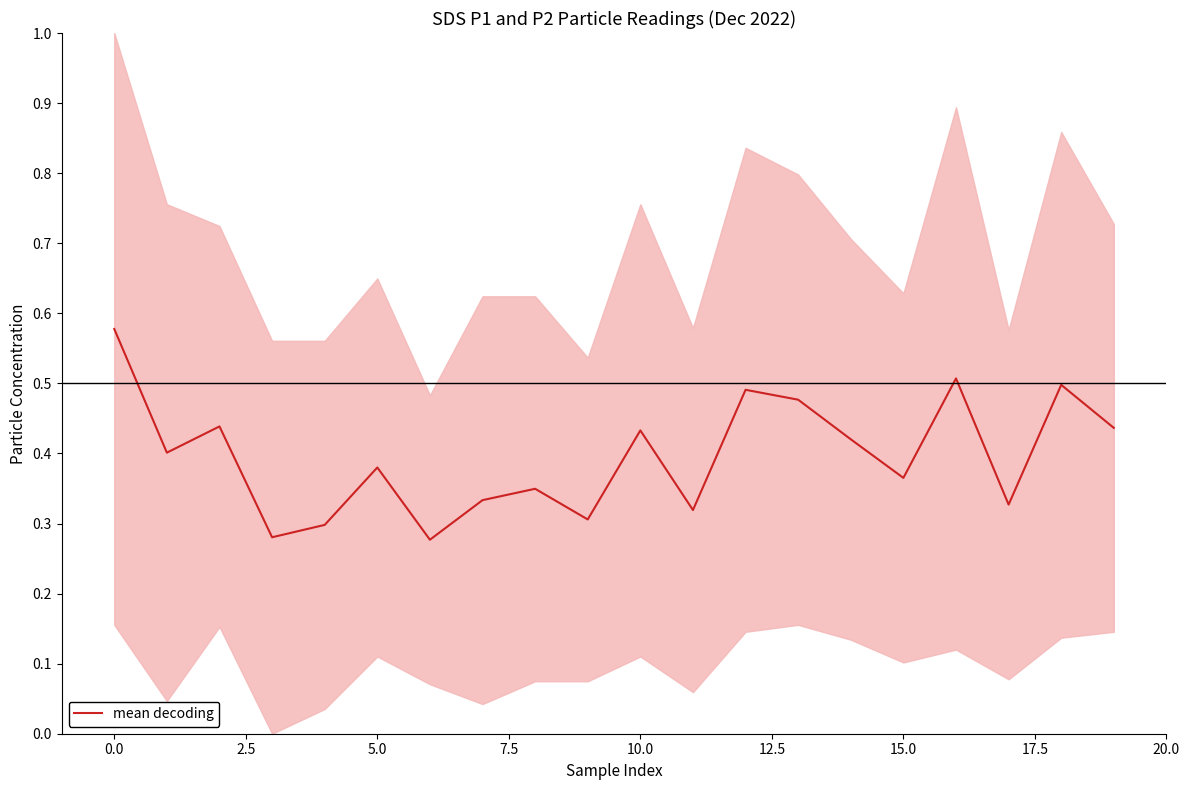

Reading left to right, transcribe all the data shown in this chart.

0.6	0.4	0.4	0.3	0.3	0.4	0.3	0.3	0.3	0.3	0.4	0.3	0.5	0.5	0.4	0.4	0.5	0.3	0.5	0.4